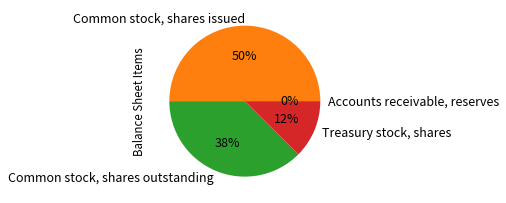

To the nearest percent, what is the difference between the Common stock, shares issued and Common stock, shares outstanding slice percentages?

12%